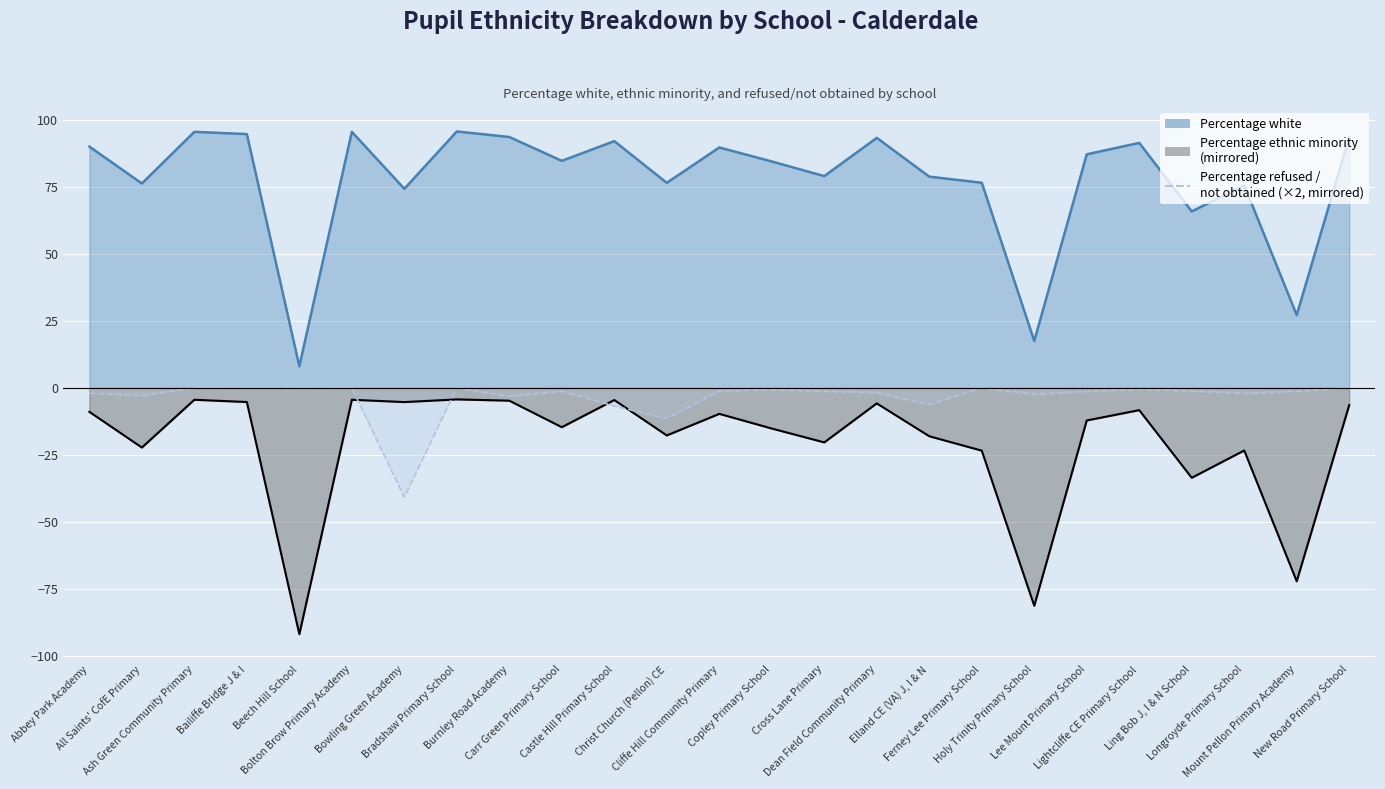

True or false: Percentage white and Percentage ethnic minority cross at least once.

False